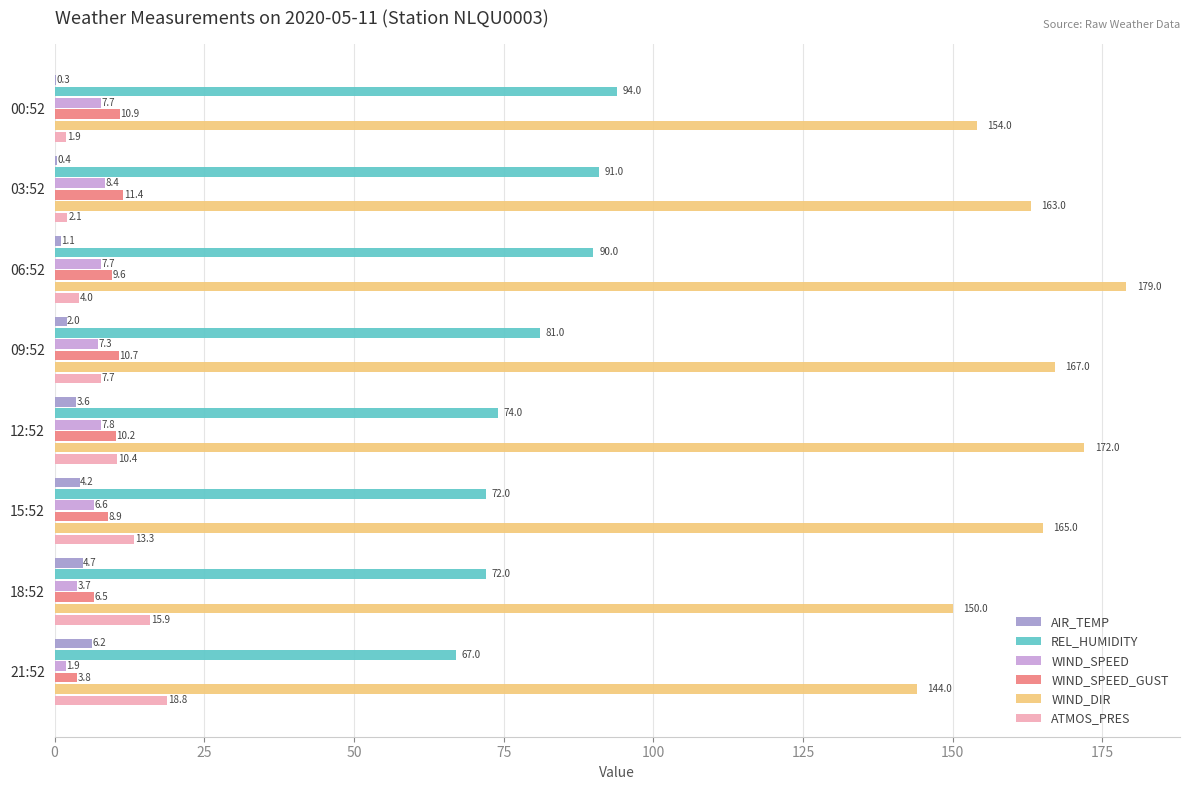

How many values in the WIND_SPEED_GUST series exceed 10?

4